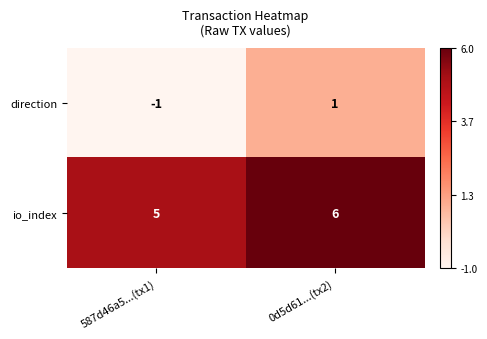

Read the io_index value at 587d46a5...(tx1).

5